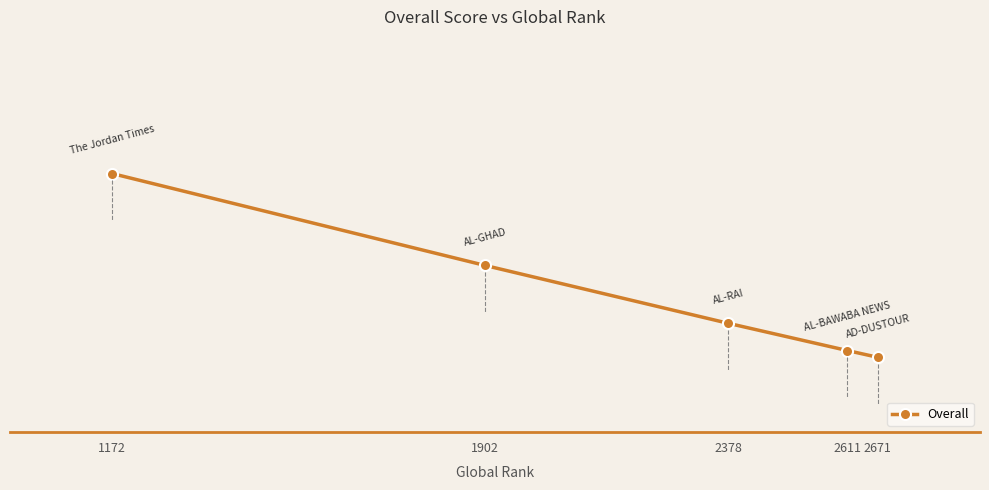

Which label corresponds to the largest value in the chart?

1172